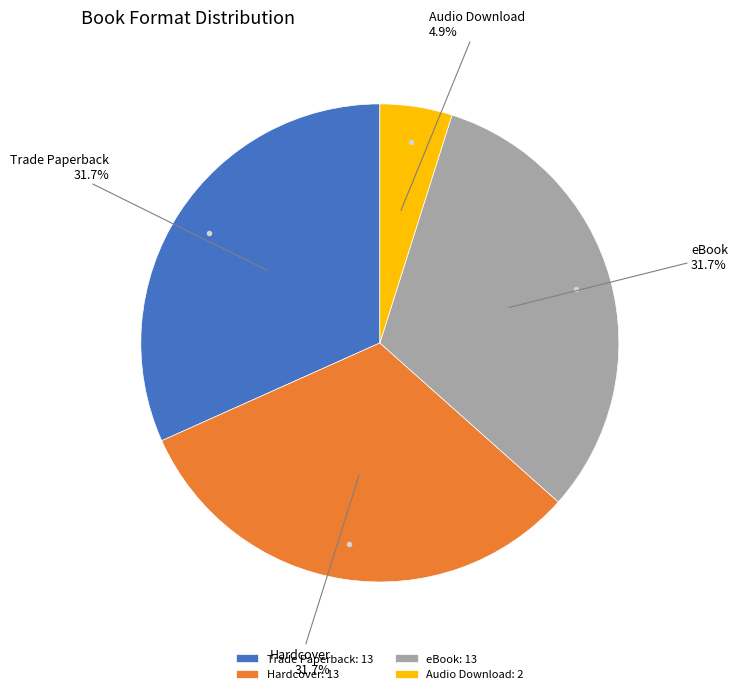

To the nearest percent, what portion does eBook represent?

32%